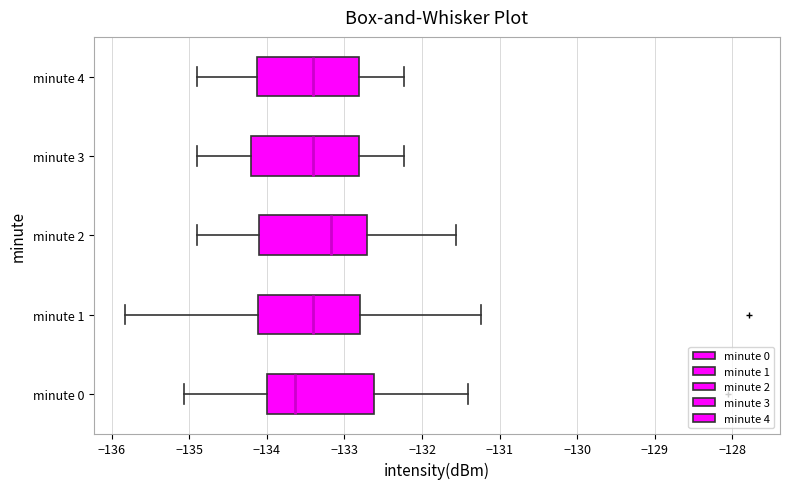

Which box has the furthest to the left median line?

minute 0